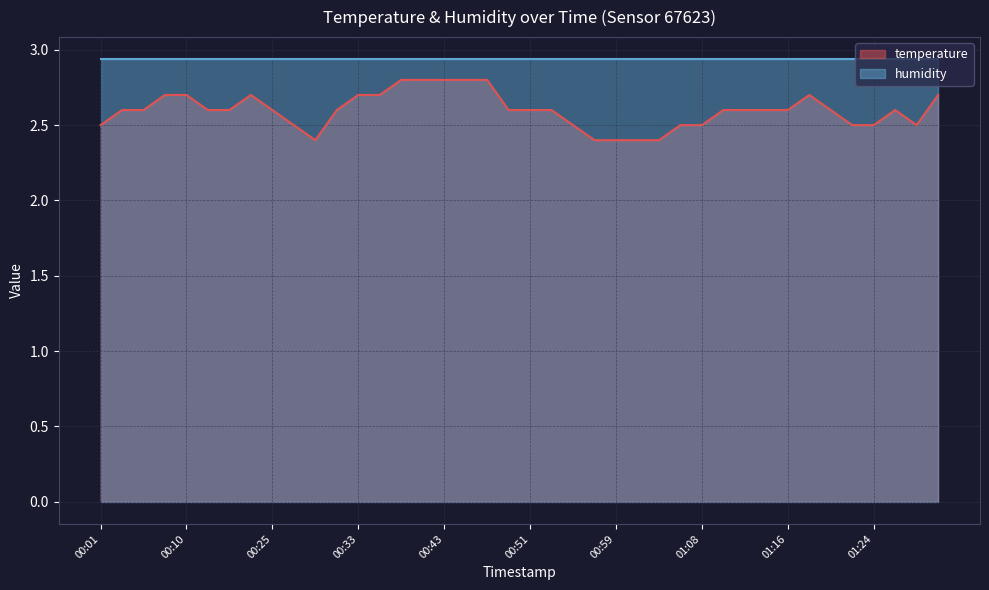

What is the difference between the values at 00:41 and 01:10?

0.2